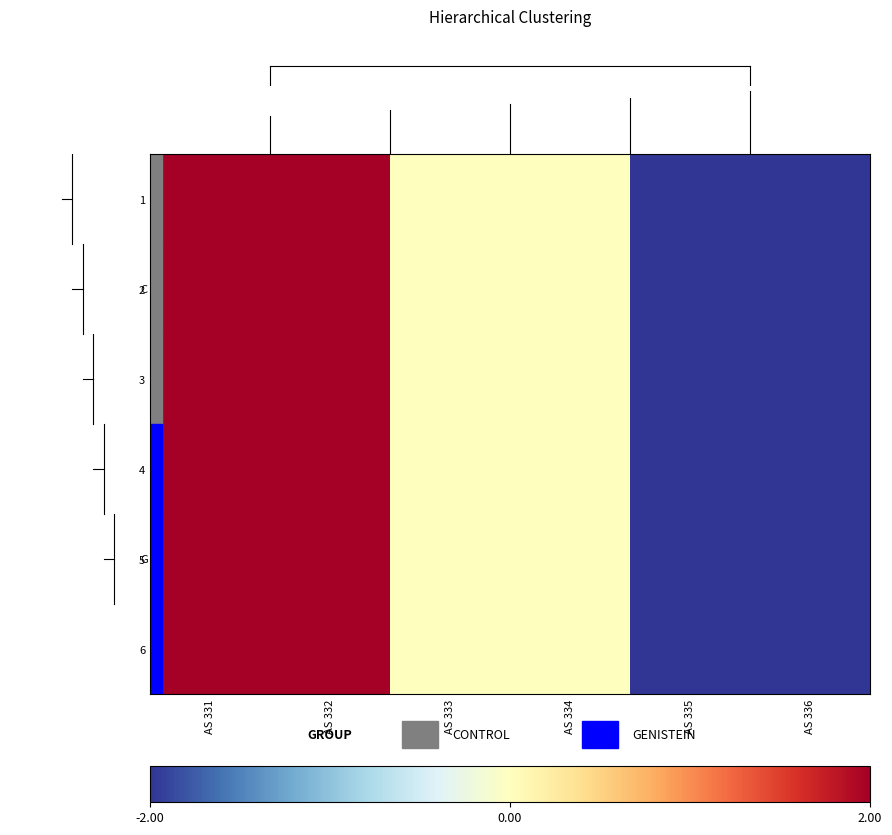

Reading right to left, extract all data points from this chart.

1: AS 336=-2	AS 335=-2	AS 334=0	AS 333=0	AS 332=2	AS 331=2
2: AS 336=-2	AS 335=-2	AS 334=0	AS 333=0	AS 332=2	AS 331=2
3: AS 336=-2	AS 335=-2	AS 334=0	AS 333=0	AS 332=2	AS 331=2
4: AS 336=-2	AS 335=-2	AS 334=0	AS 333=0	AS 332=2	AS 331=2
5: AS 336=-2	AS 335=-2	AS 334=0	AS 333=0	AS 332=2	AS 331=2
6: AS 336=-2	AS 335=-2	AS 334=0	AS 333=0	AS 332=2	AS 331=2